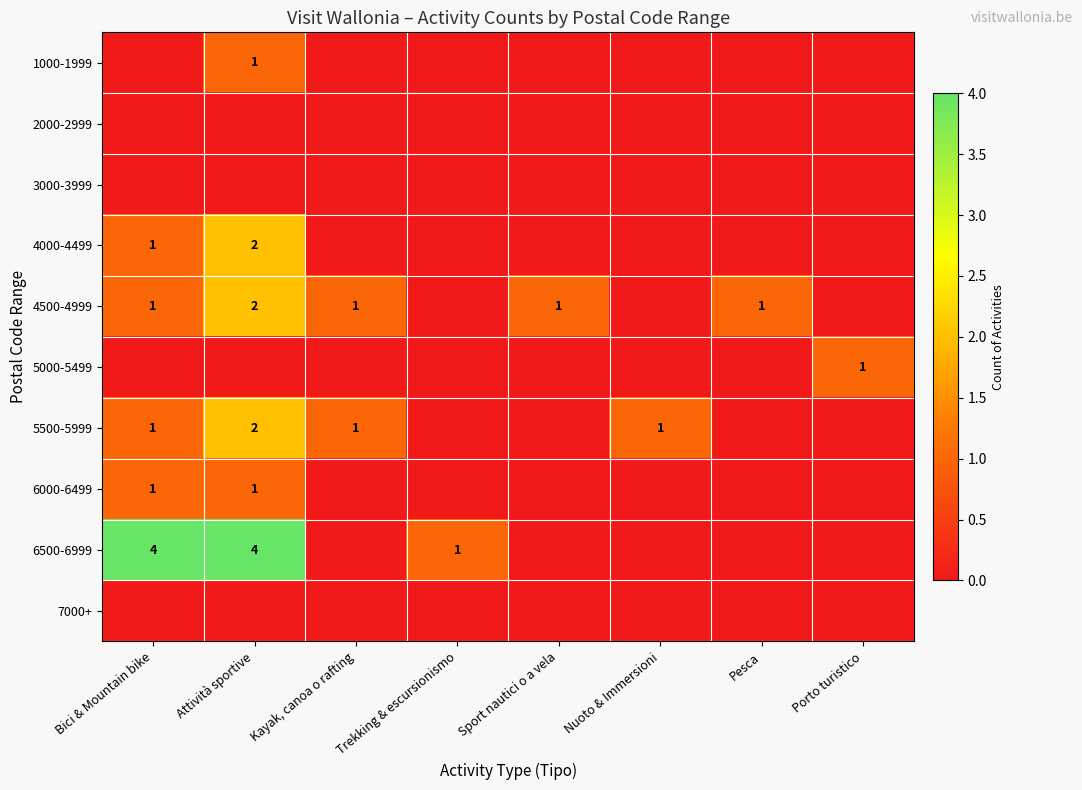

What is the total value across all series at Pesca?

1